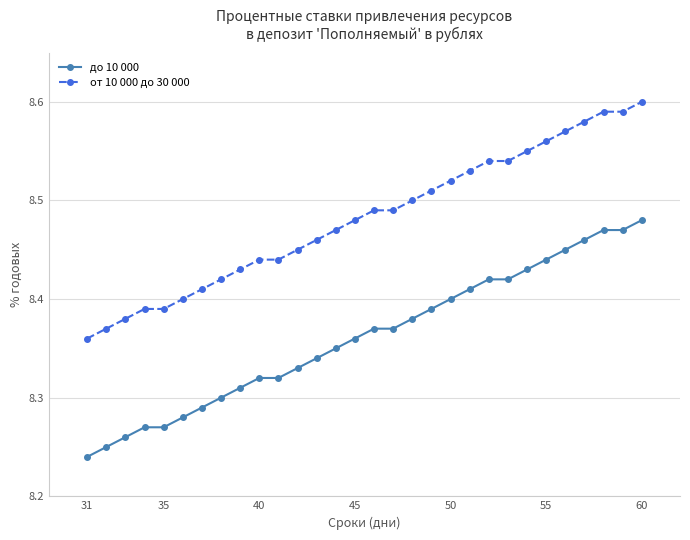

Rank the series by their maximum value, from highest to lowest.

от 10 000 до 30 000, до 10 000